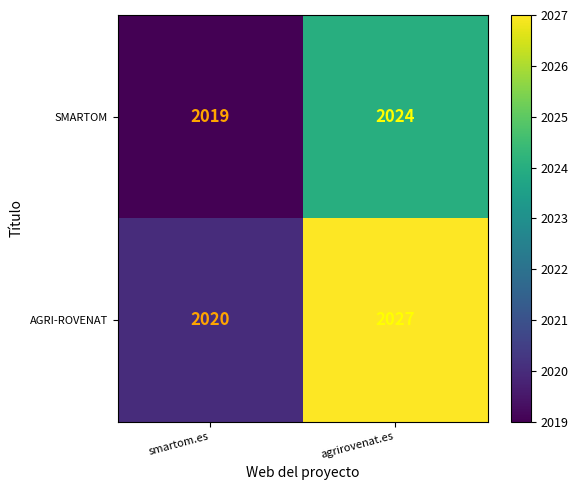

What is the minimum value for SMARTOM?

2019